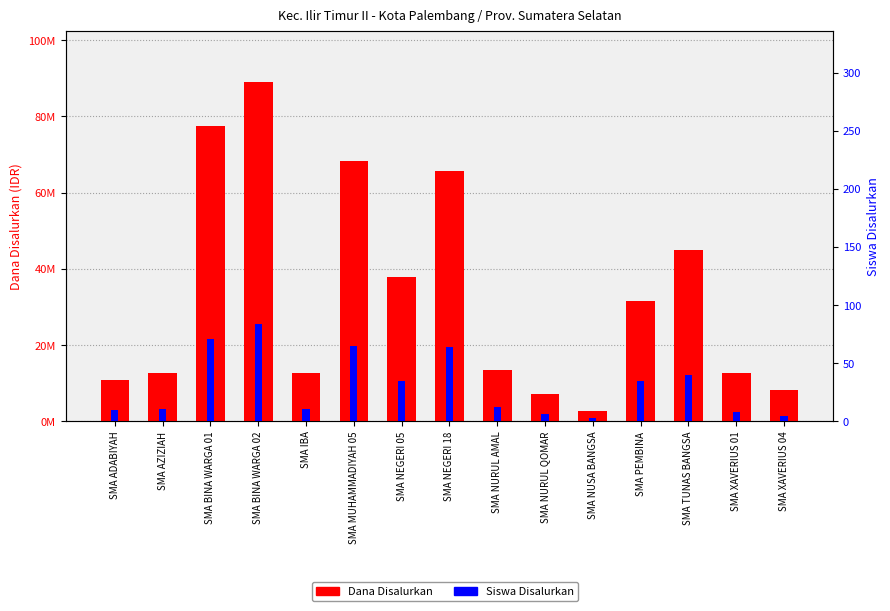

What is the difference between the Siswa Disalurkan values at SMA NUSA BANGSA and SMA XAVERIUS 04?

2